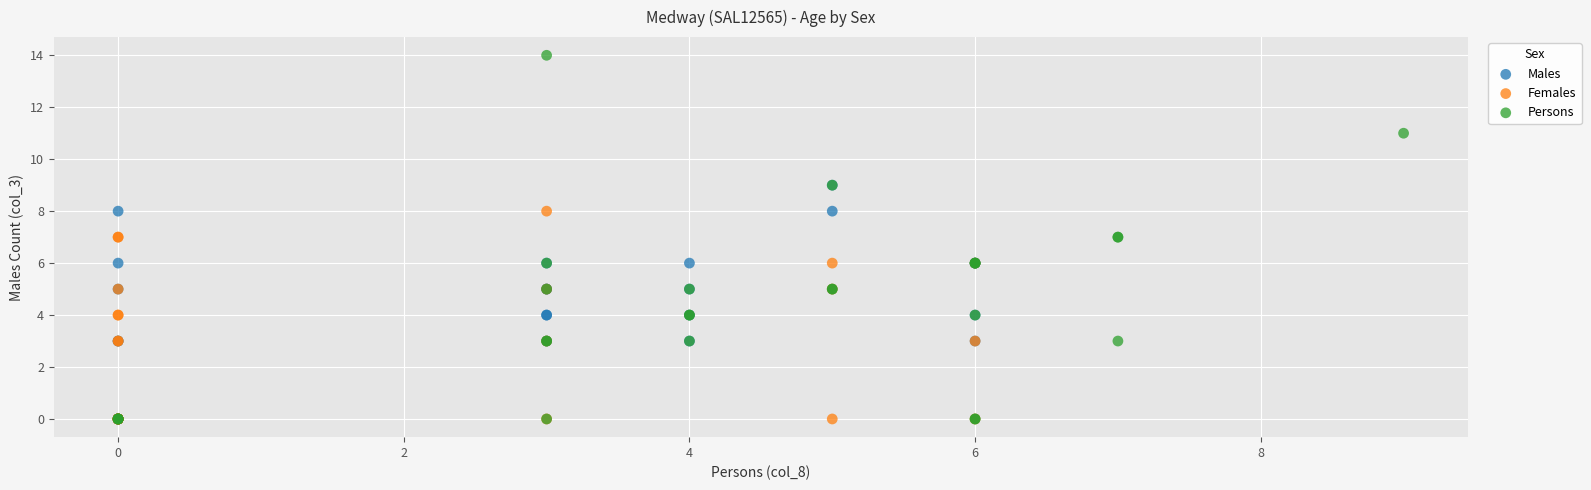

Which series reaches the maximum Y coordinate?

Persons